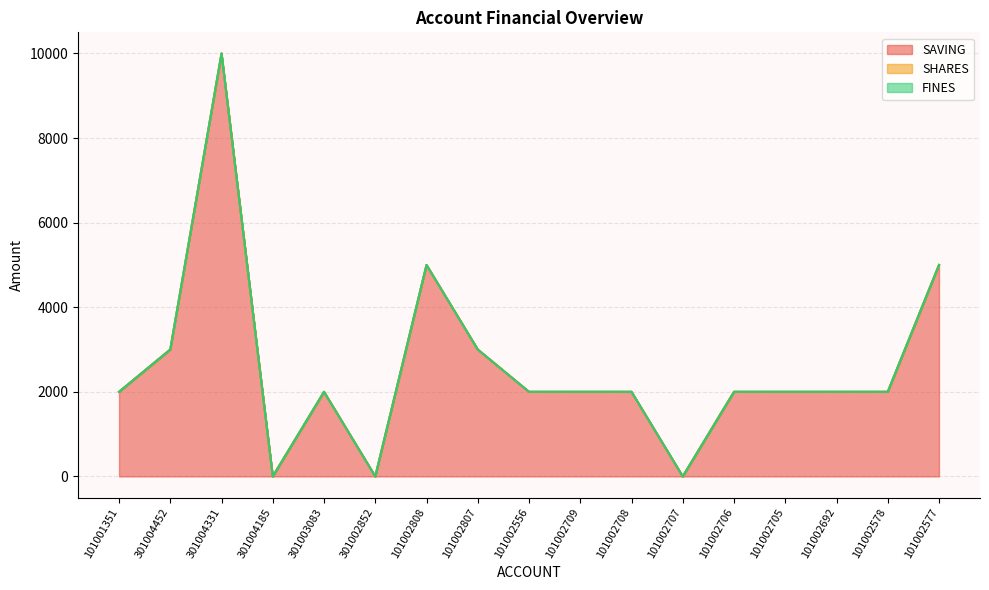

At which category is the sum across all series the highest?

301004331